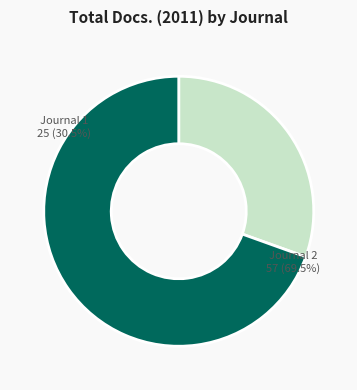

How many slices are in this pie chart?

2